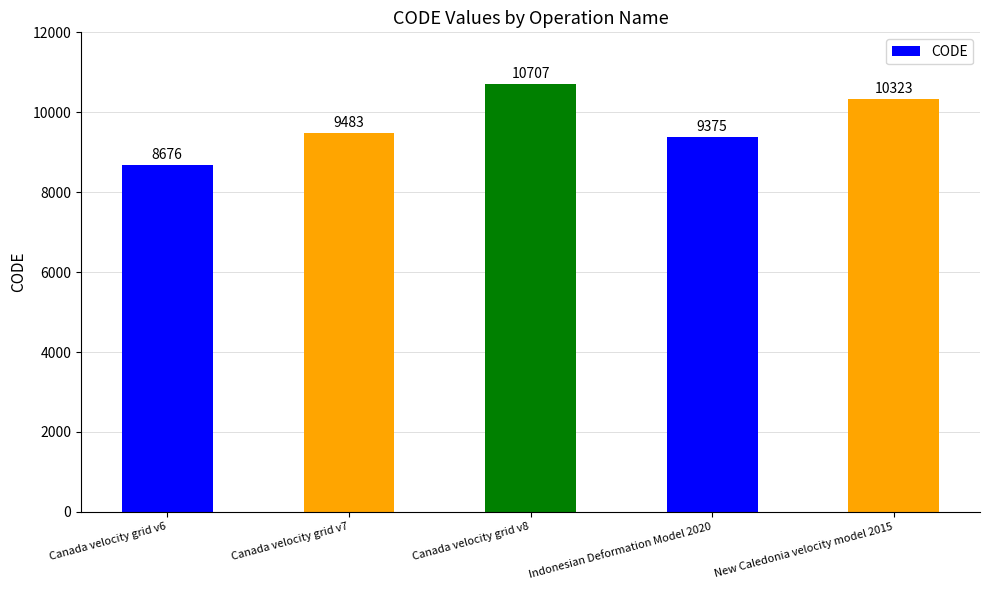

True or false: the data shows 9483 at Canada velocity grid v7.

True